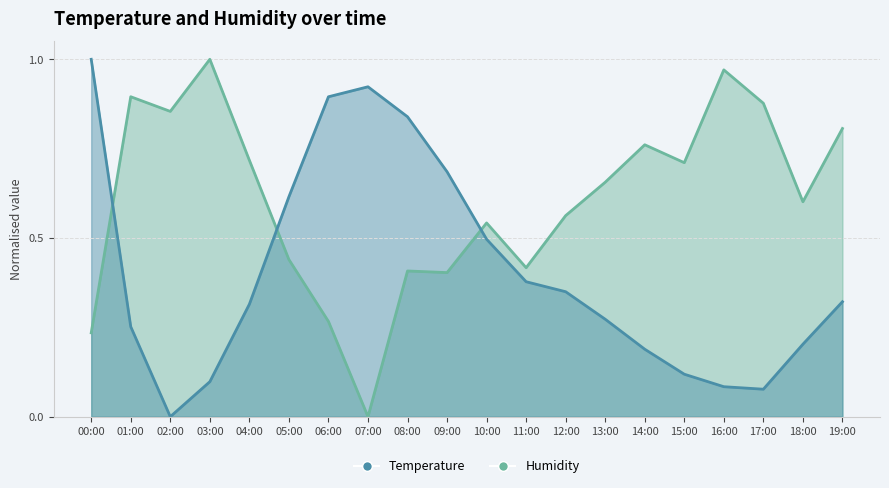

What position from the right is 09:00?

11